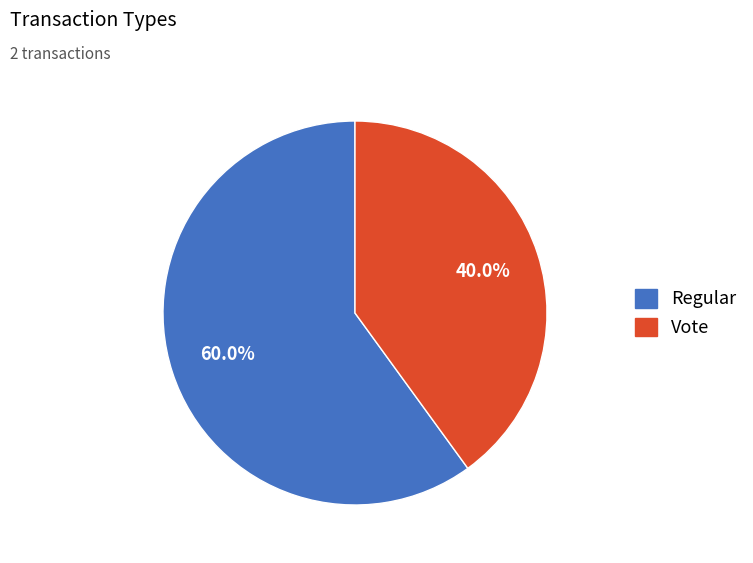

Does Vote account for over 50% of the chart?

No